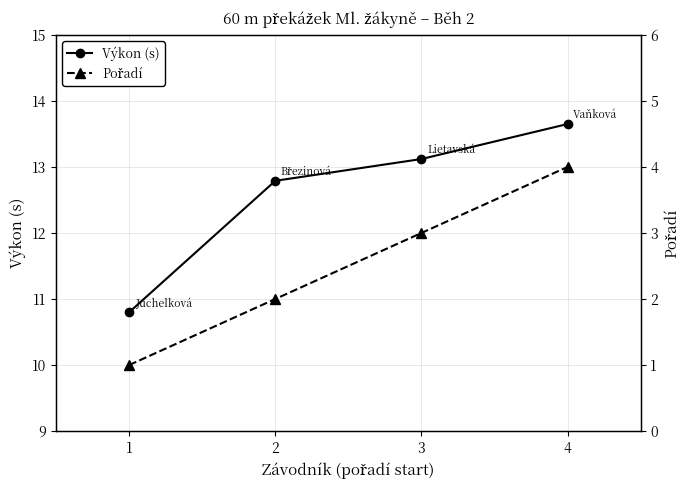

Reading left to right, transcribe all the data shown in this chart.

Výkon (s): 1=10.8	2=12.8	3=13.1	4=13.7
Pořadí: 1=1.0	2=2.0	3=3.0	4=4.0